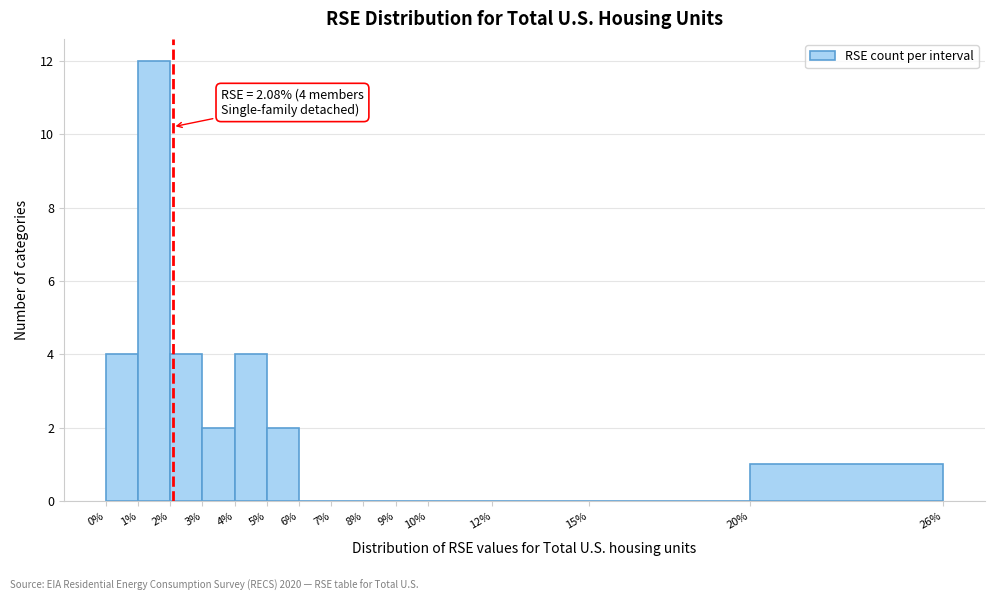

Which range on the x-axis has the tallest bar?

1% to 2%